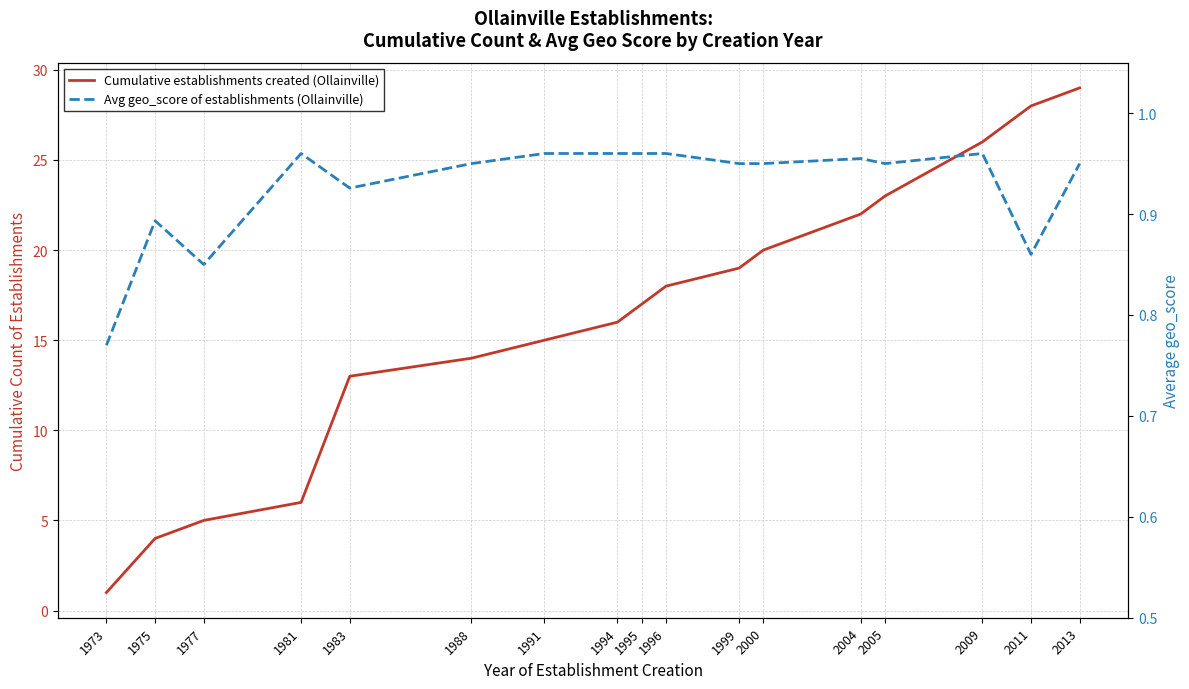

At which label is Avg geo_score of establishments (Ollainville) closest to 0?

1973